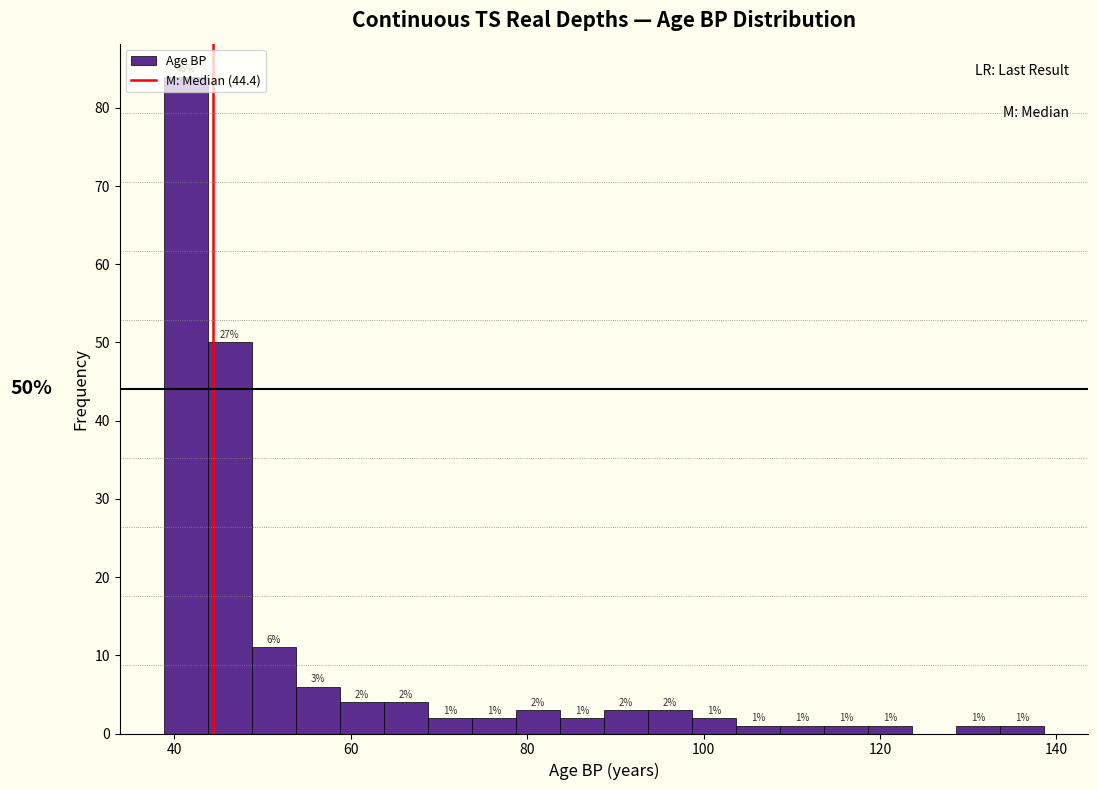

Around what value on the x-axis is the tallest bar? Give the approximate position of its centre, as read against the axis.

42